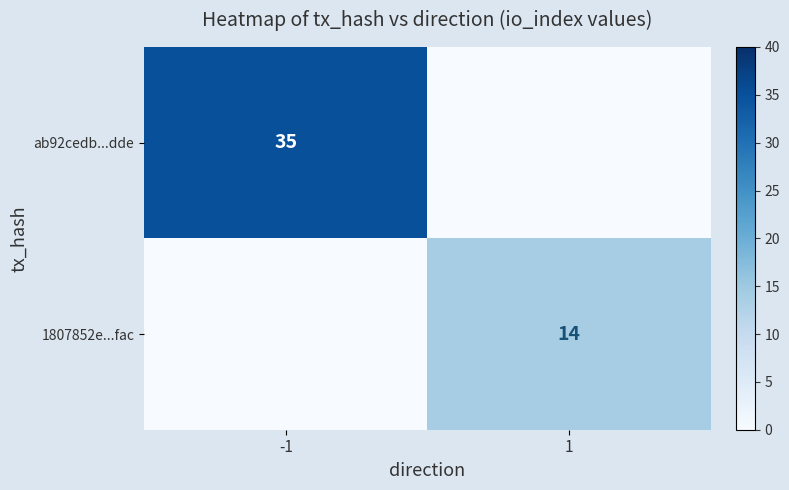

The value of 1807852e...fac at 1 is 5. True or false?

False